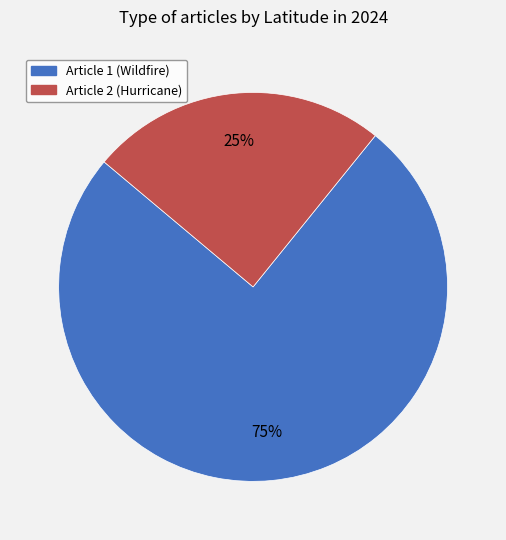

Is there a majority slice in this chart?

Yes